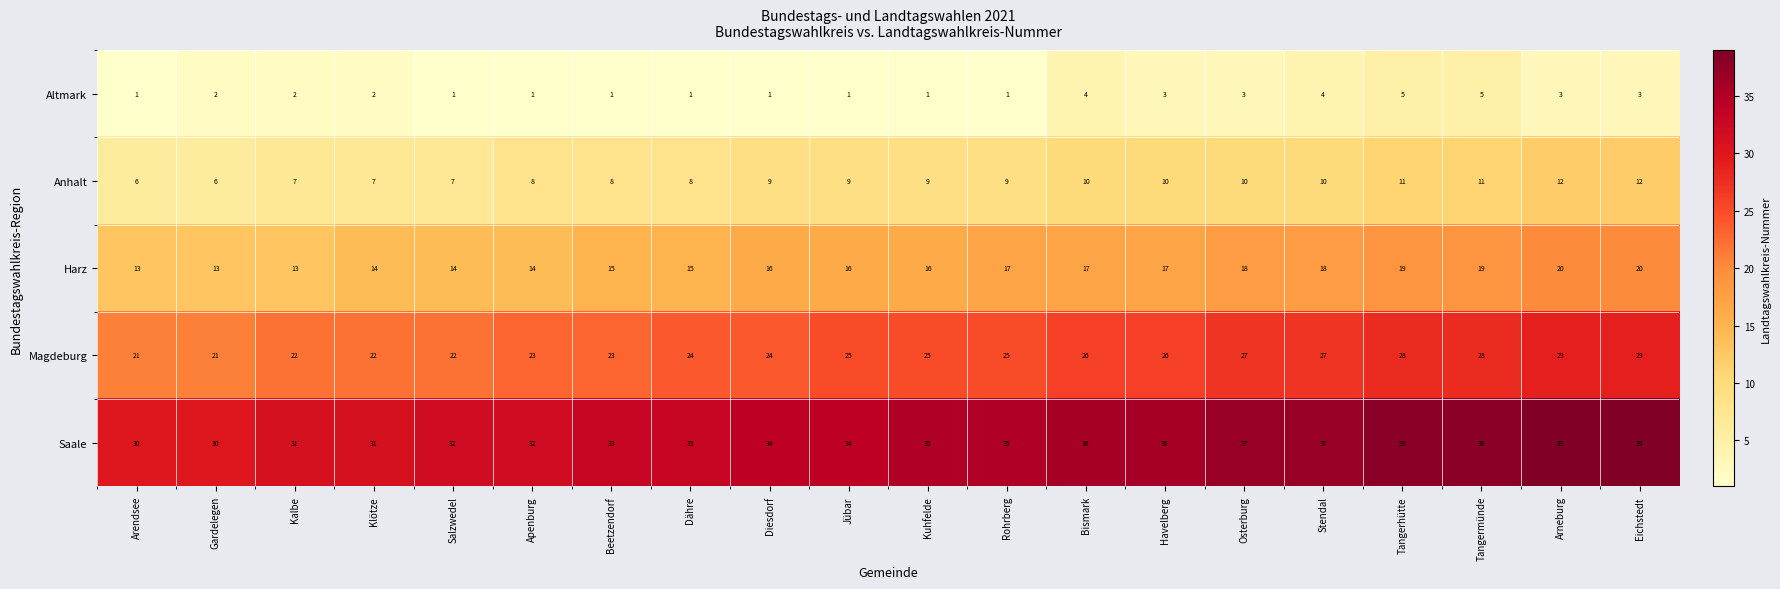

What is the difference between the highest and lowest values at Stendal?

33